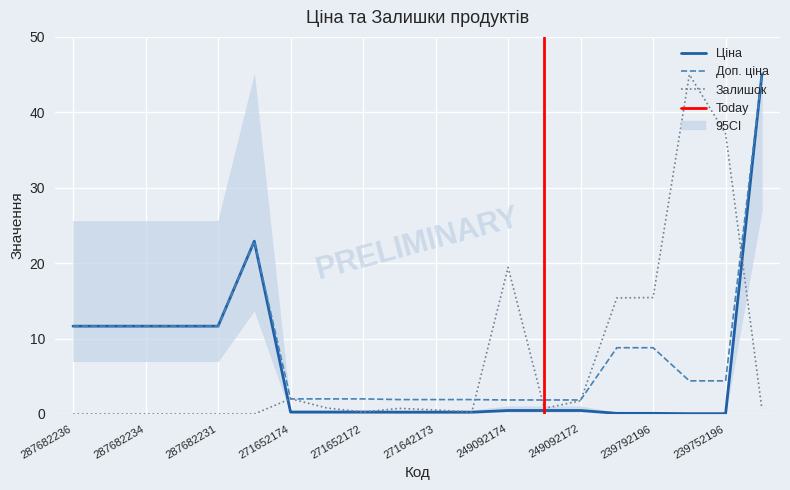

How many series are shown in this chart?

3